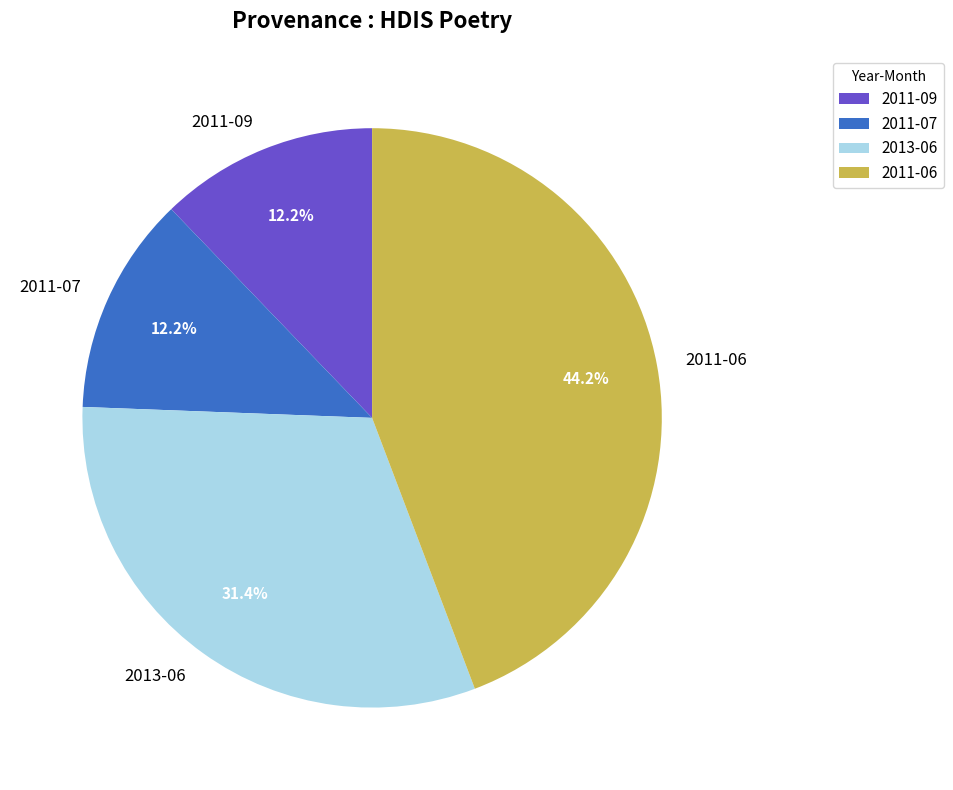

Approximately how many times larger is the value at 2013-06 compared to 2011-06?

0.7